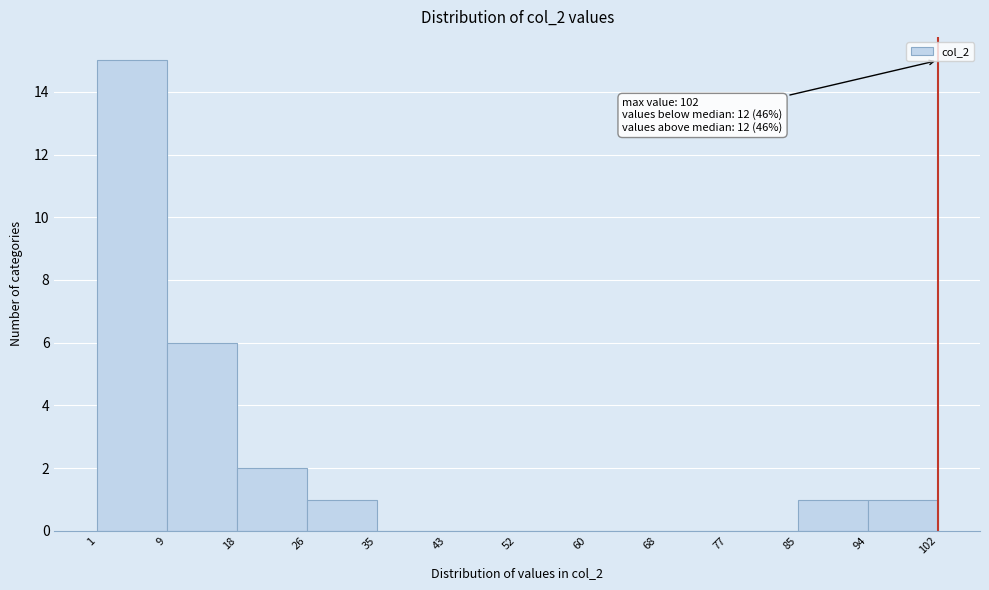

Over which range of the x-axis is the bar tallest?

1 to 9